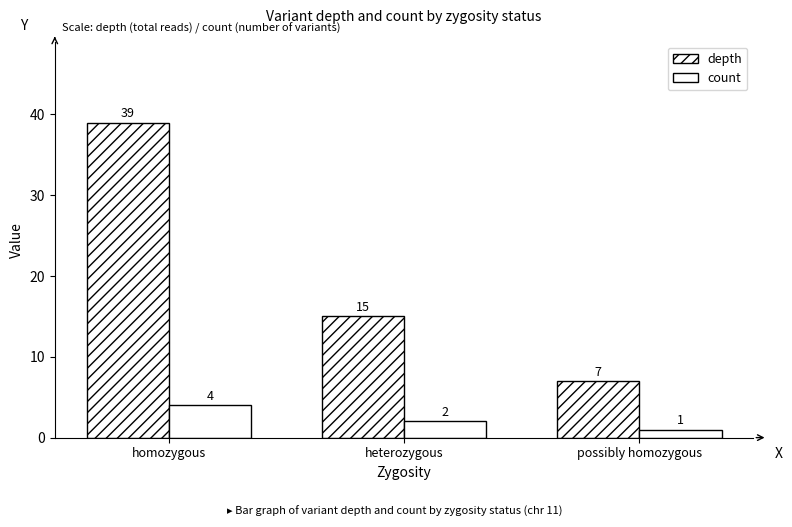

What is the sum of the count values at possibly homozygous and homozygous?

5